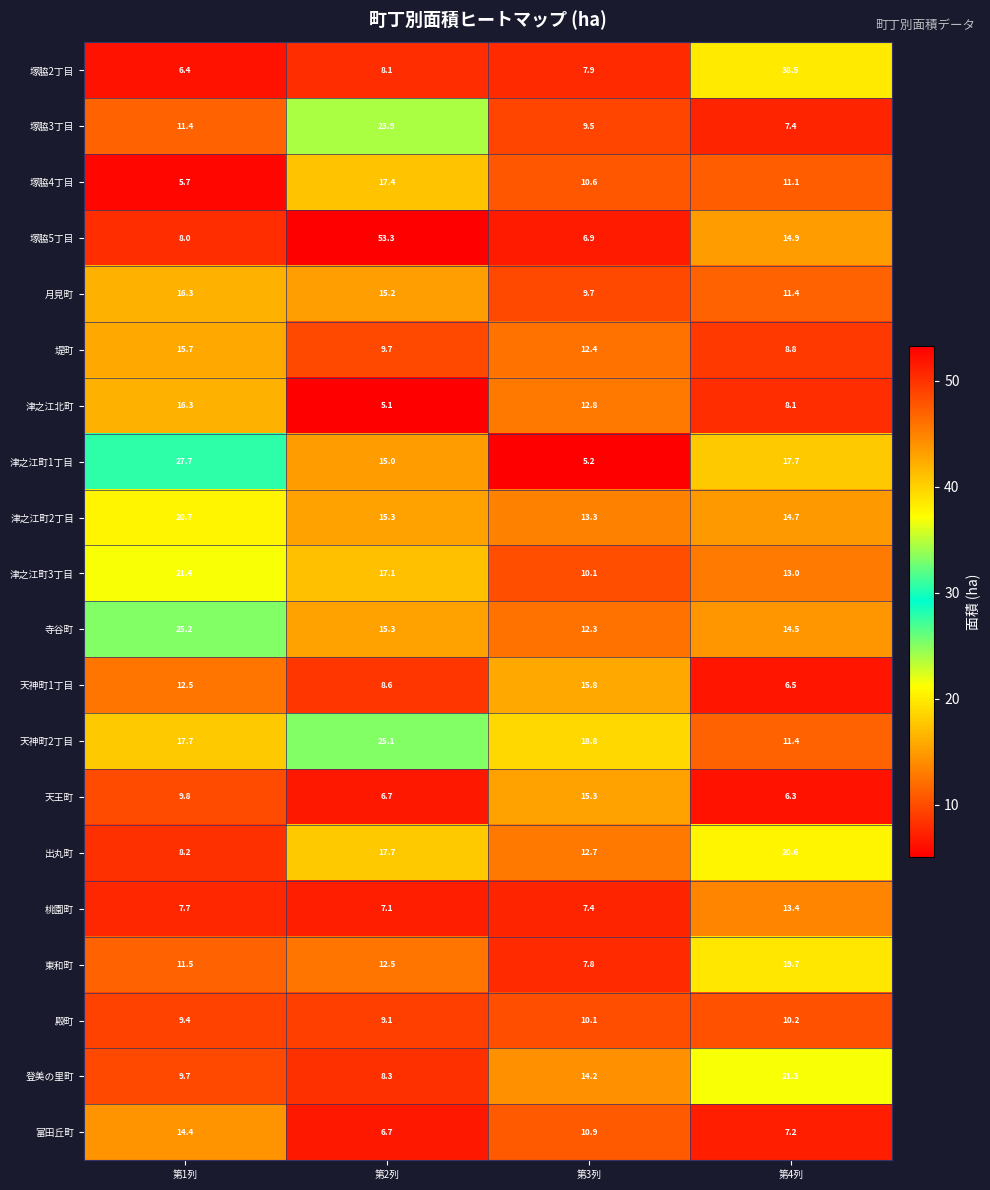

What is the difference between the 天王町 values at 第1列 and 第4列?

3.5